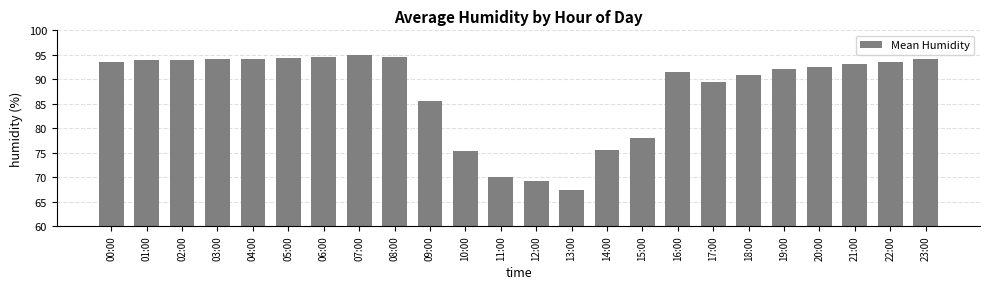

What is the minimum value shown in the chart?

67.3